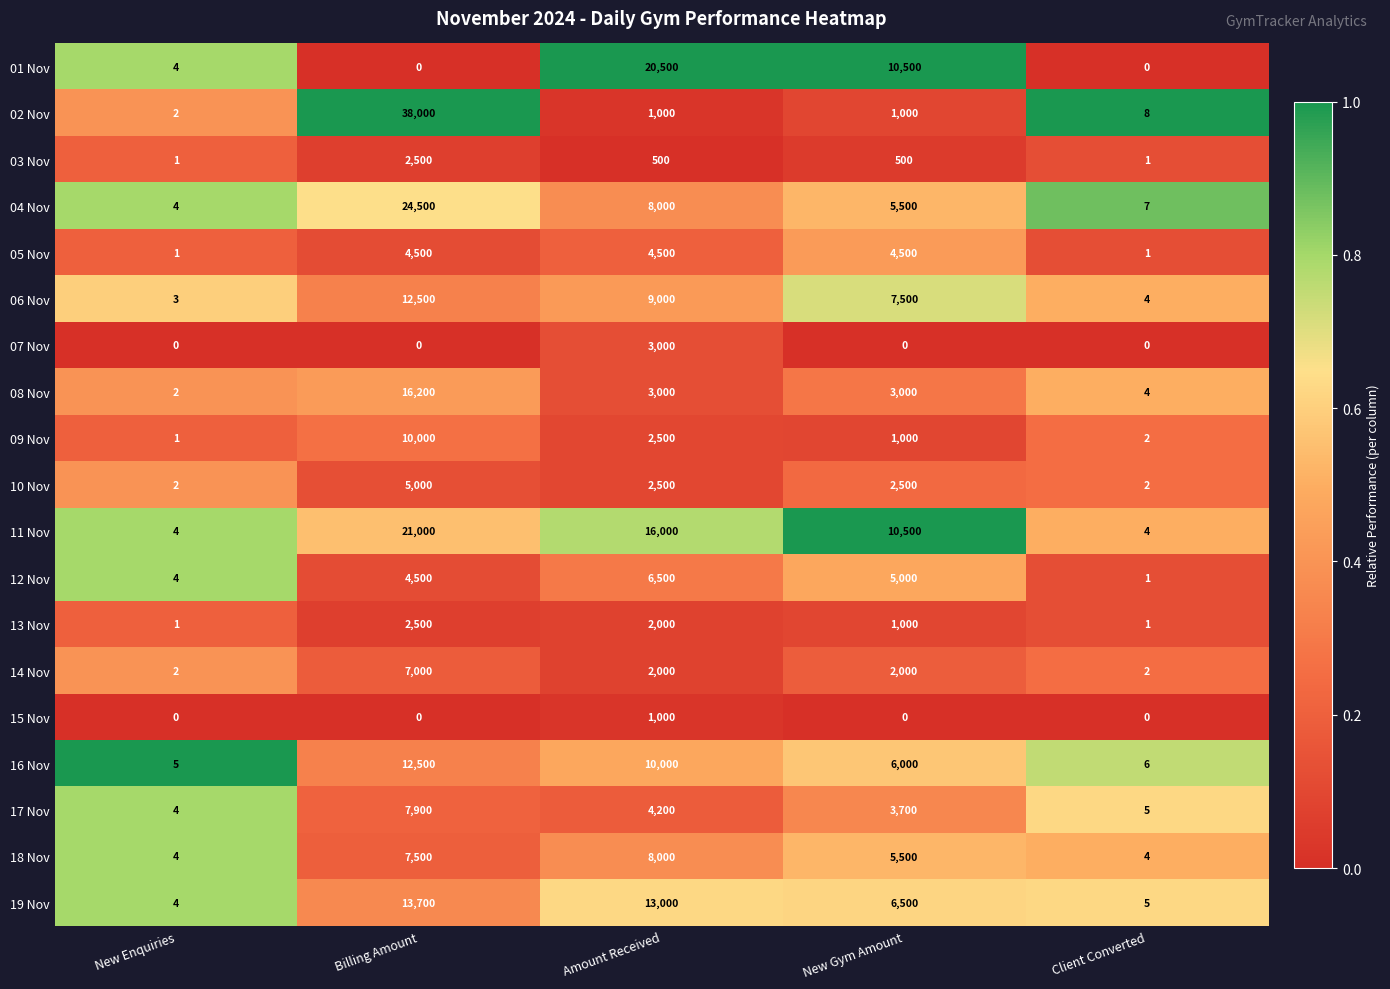

At which category is the sum across all series the highest?

Billing Amount